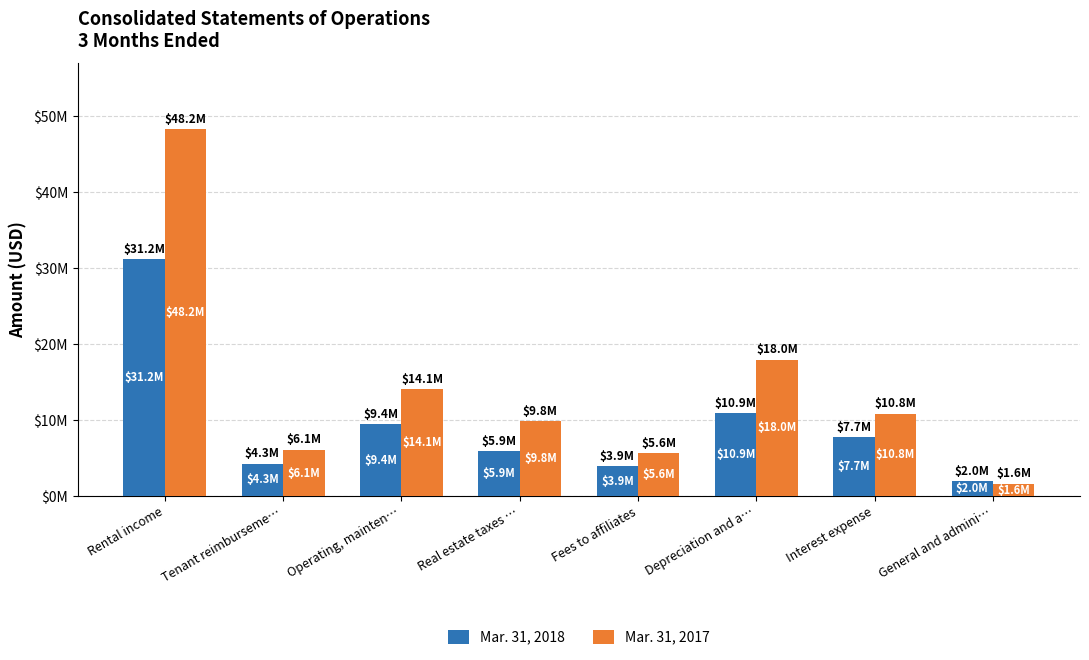

Where does the Mar. 31, 2017 series first go above 10848036?

Rental income